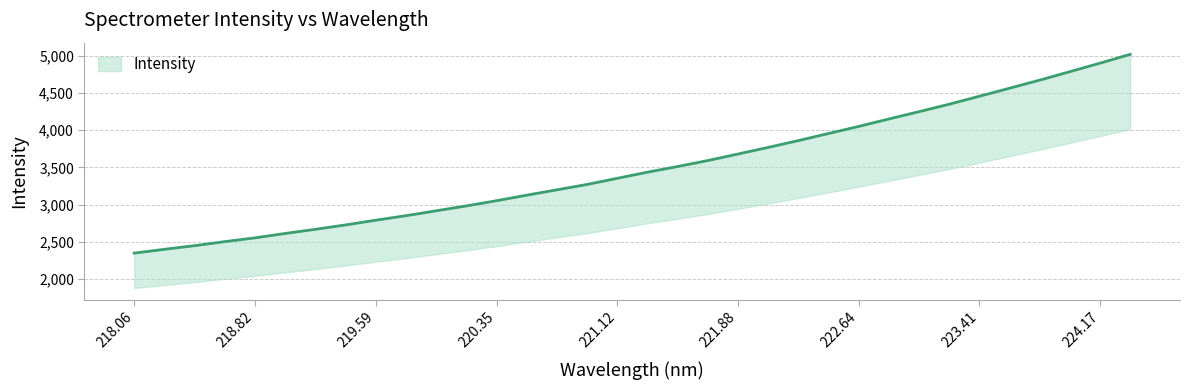

How many data points are above 3435?

17